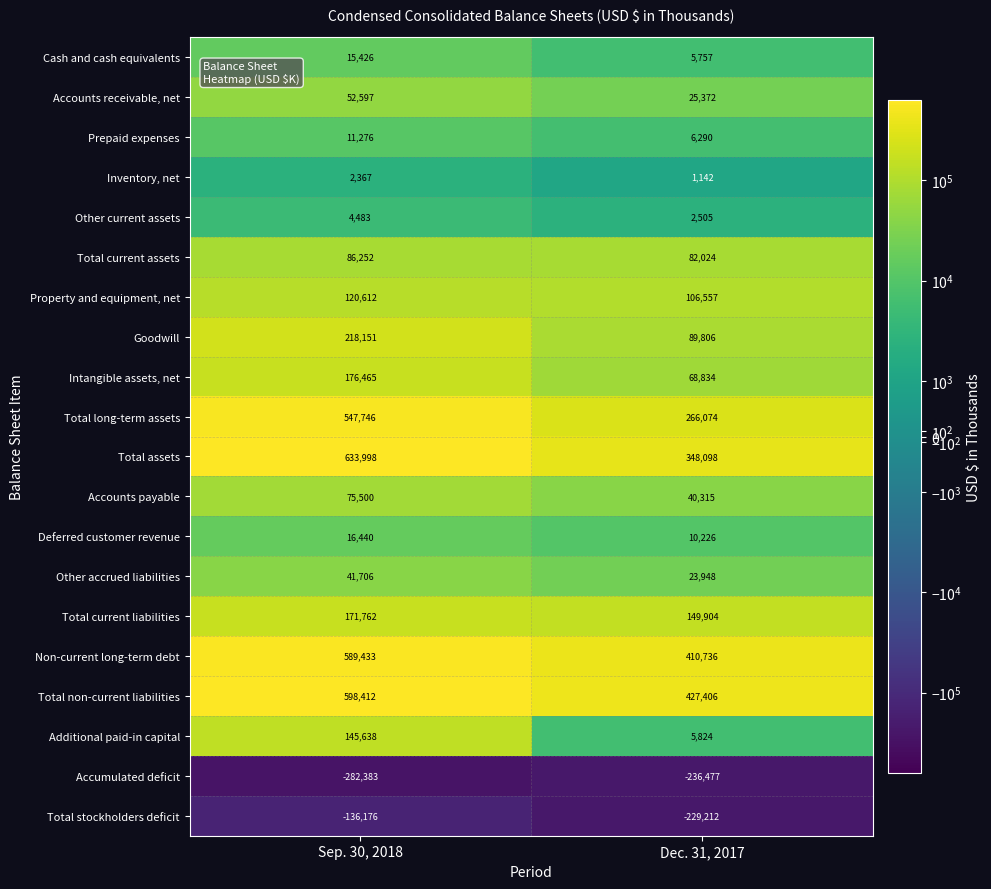

At which label is Accumulated deficit closest to -259430?

Sep. 30, 2018